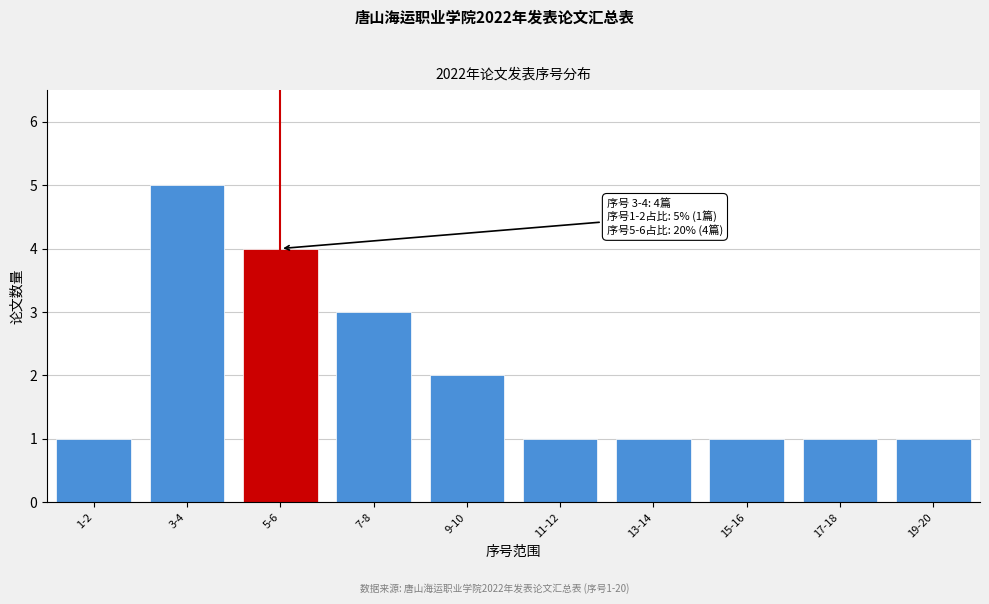

Reading left to right, extract all data points from this chart.

1	5	4	3	2	1	1	1	1	1